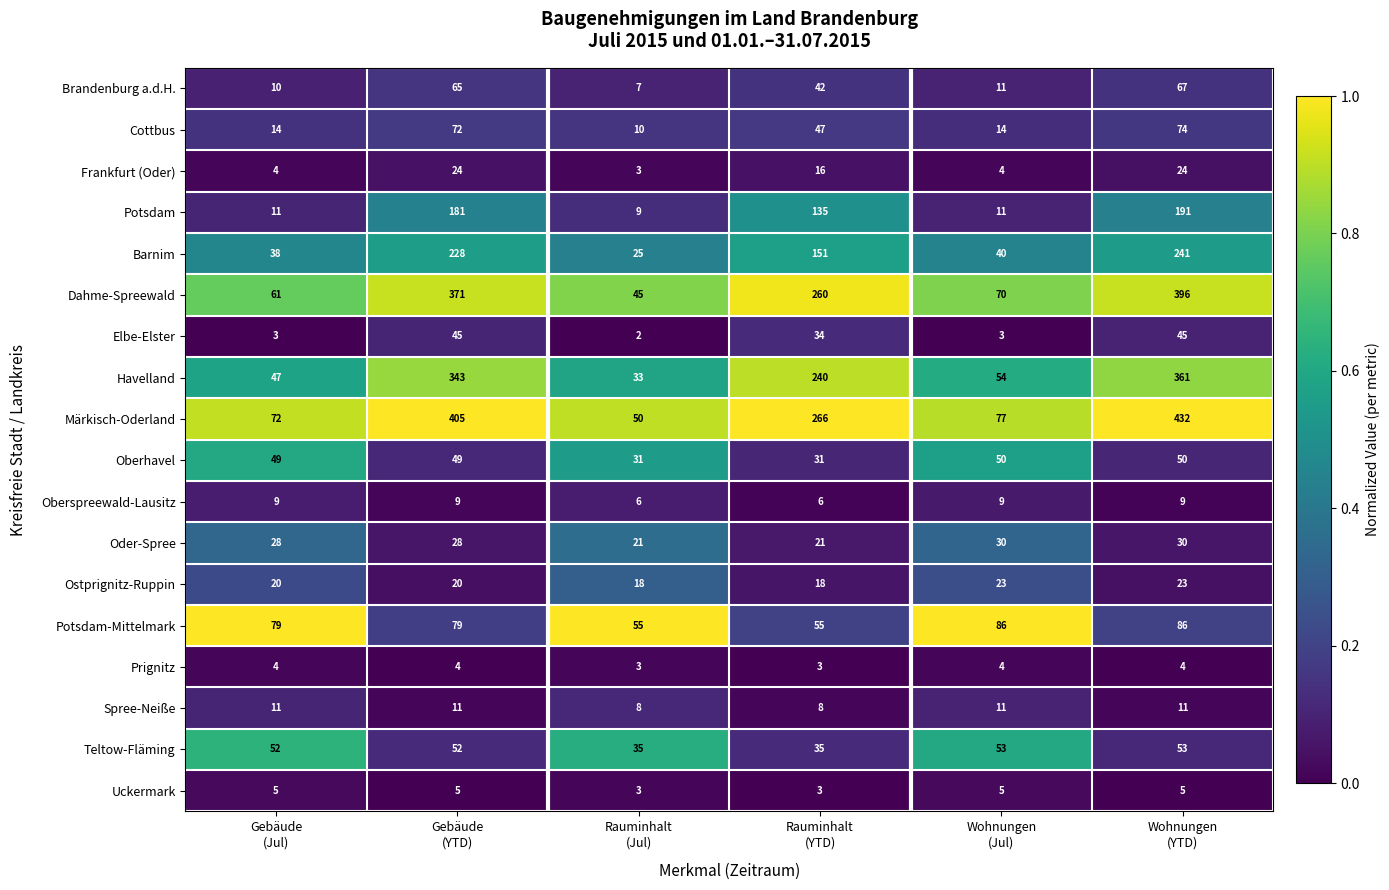

Between Gebäude
(YTD) and Wohnungen
(Jul), which series saw the biggest shift?

Märkisch-Oderland